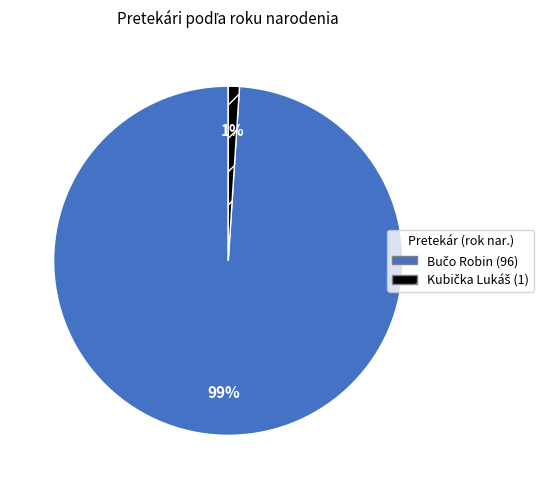

How many slices are in this pie chart?

2